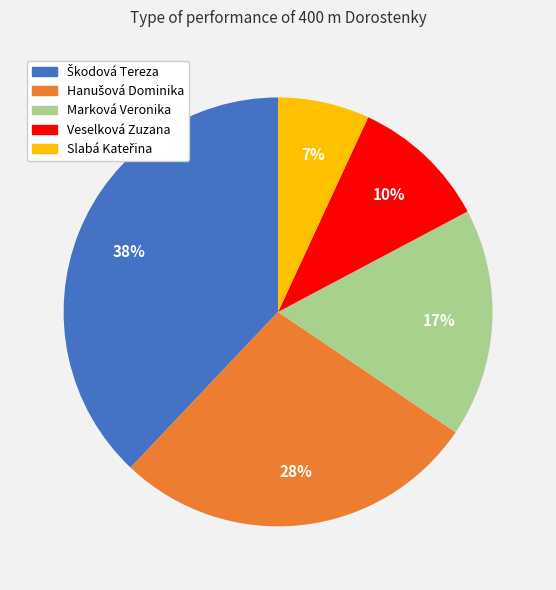

True or false: Marková Veronika accounts for 17% of the total.

True